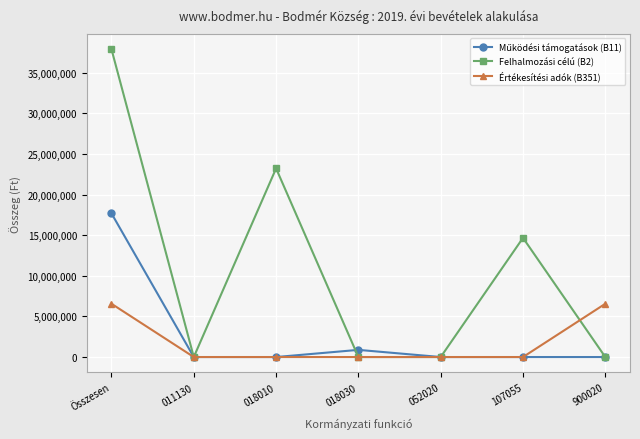

What is the label of the 6th point from the left?

107055